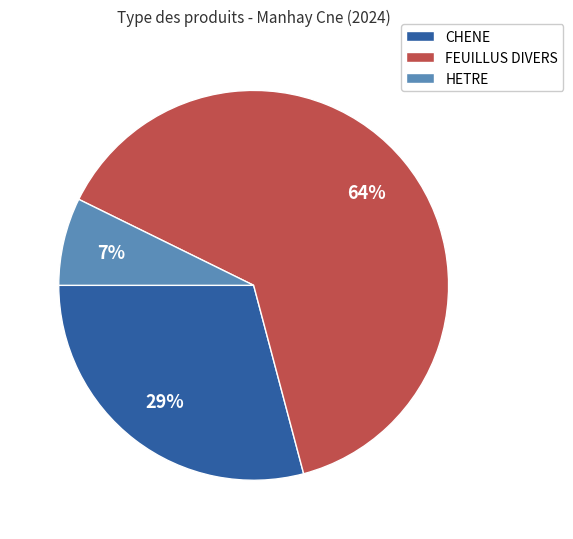

Is it true that HETRE is 19% of the pie?

False